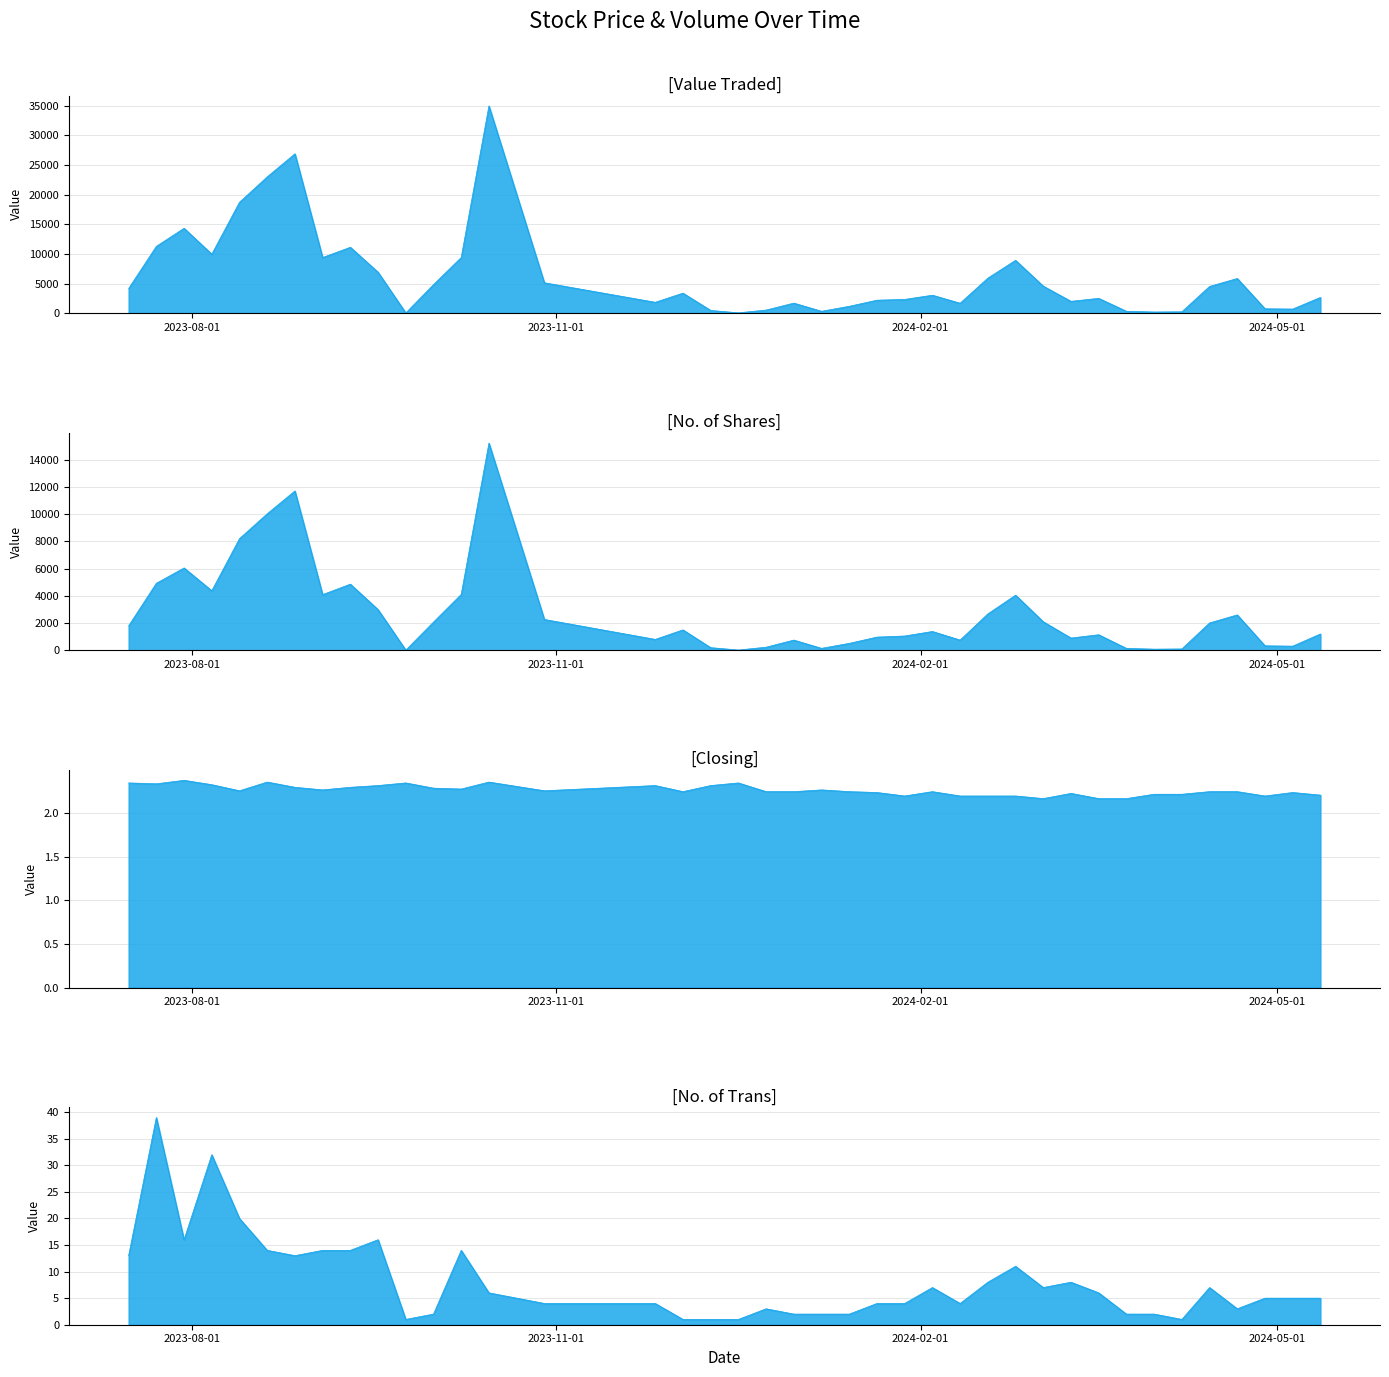

The value of No. of Trans at 4 is 1.9. True or false?

False